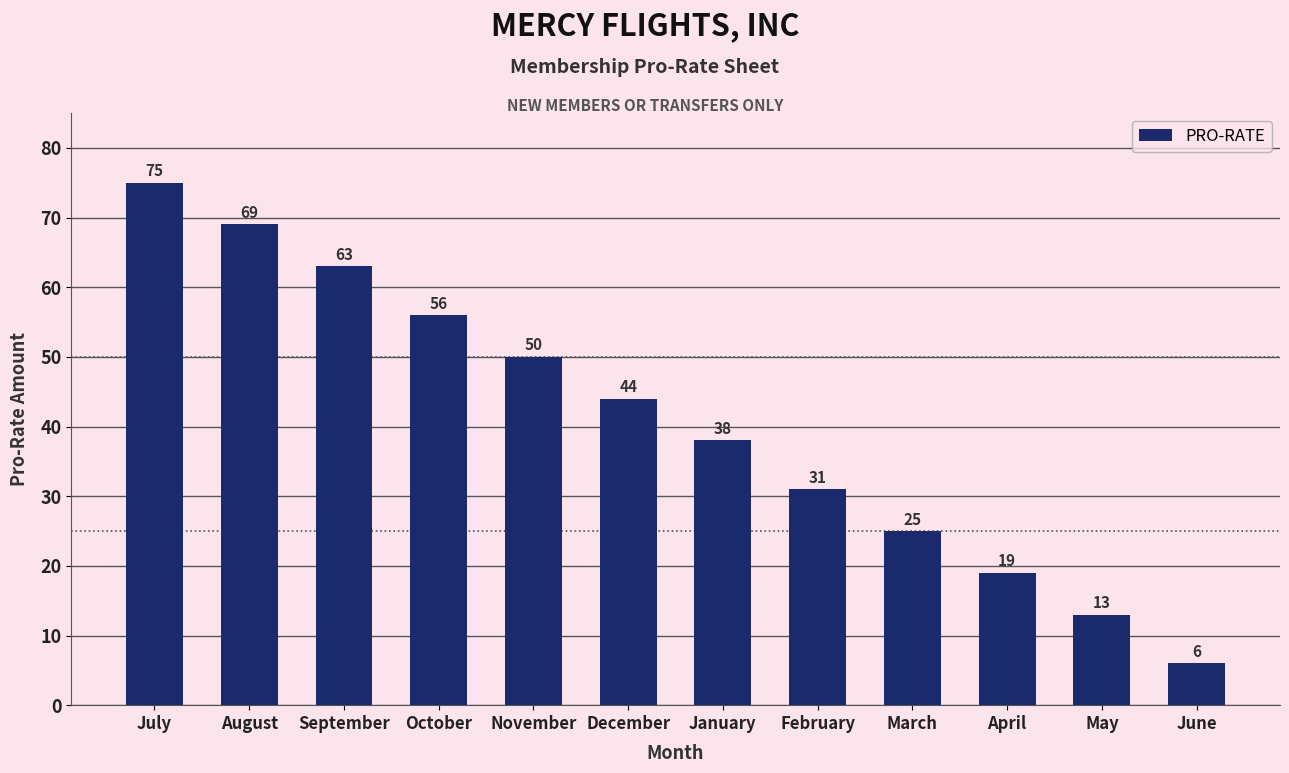

Does the chart contain stacked bars?

No